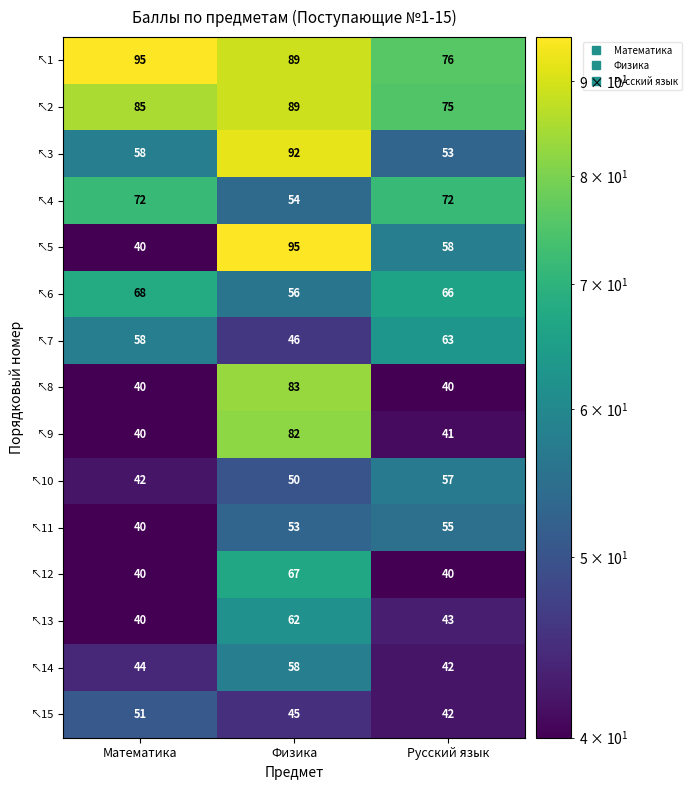

The ↖15 series shows 72 at Русский язык. True or false?

False